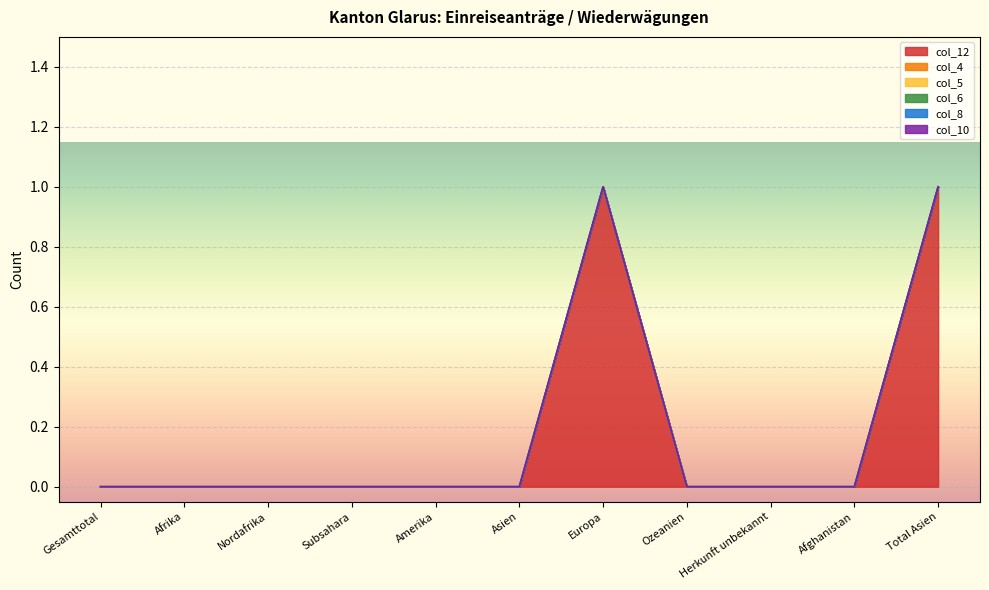

True or false: col_10 and col_8 intersect in this chart.

False